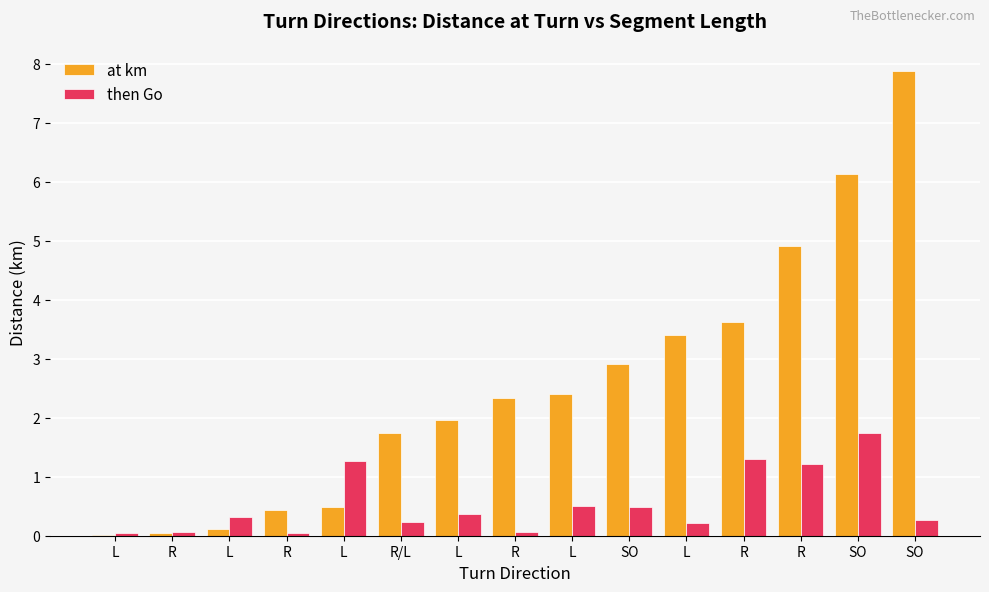

List the series in order of their peak value, lowest first.

then Go, at km